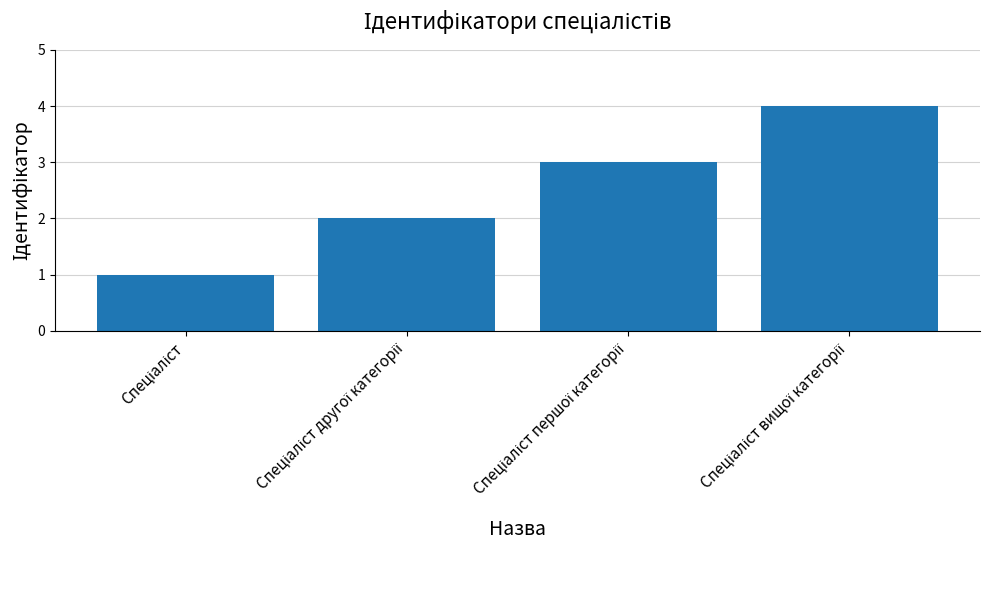

What is the greatest value displayed?

4